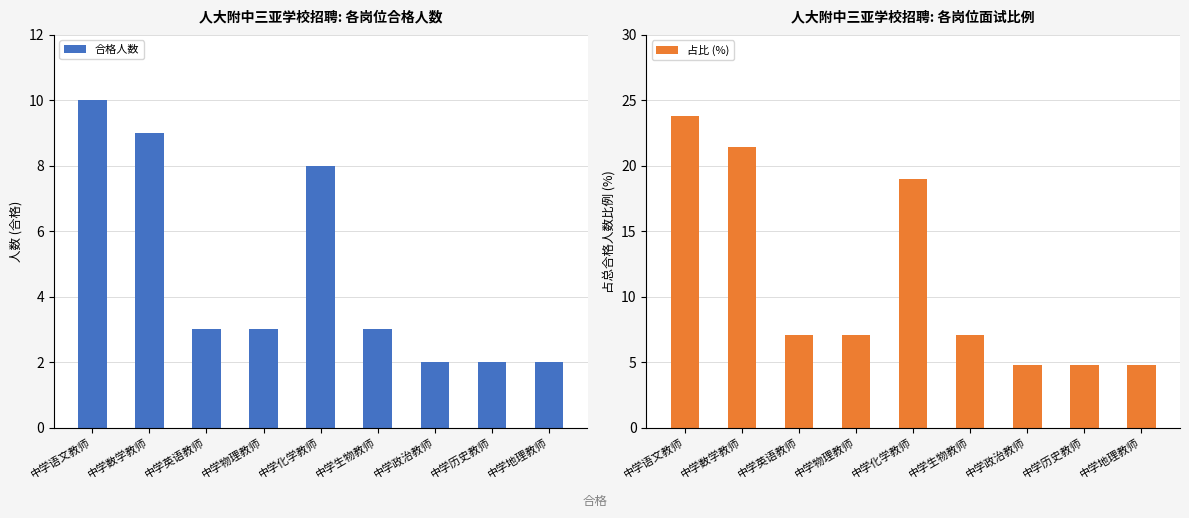

What is the value of the 合格人数 bar at the 3rd from the left?

3